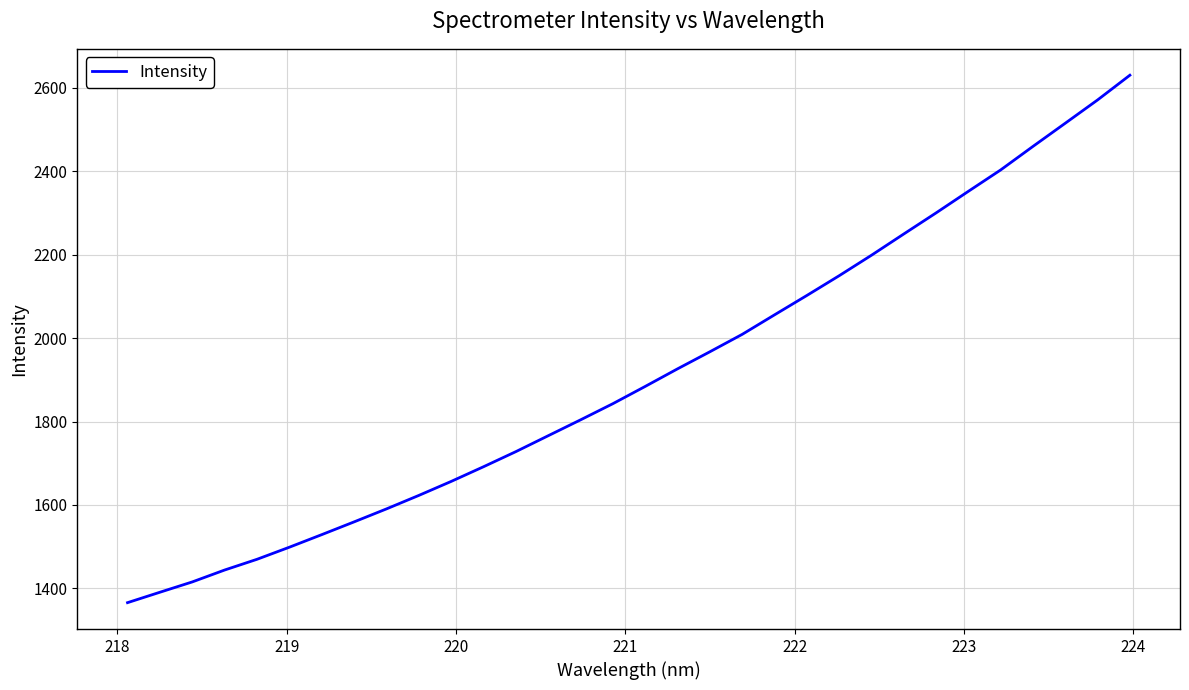

Is this an area chart (filled region under the line)?

No